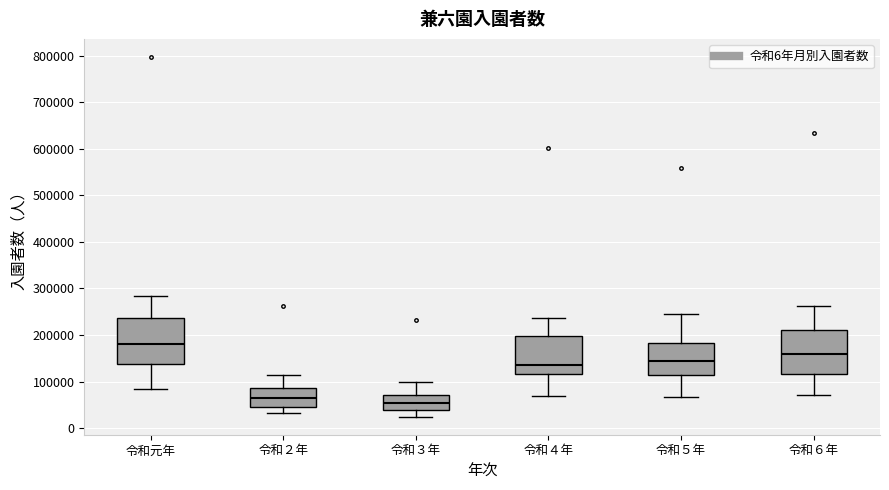

Reading left to right, read every box against the y-axis: the position of its median line, the range the box covers, and the ends of its whiskers. The values are not printed on the chart, so give them approximately, as read against the axis.

令和元年: median 180000, box 140000 to 240000, whiskers 80000 to 280000
令和２年: median 60000, box 50000 to 90000, whiskers 30000 to 110000
令和３年: median 50000, box 40000 to 70000, whiskers 20000 to 100000
令和４年: median 140000, box 120000 to 200000, whiskers 70000 to 240000
令和５年: median 140000, box 110000 to 180000, whiskers 70000 to 240000
令和６年: median 160000, box 120000 to 210000, whiskers 70000 to 260000